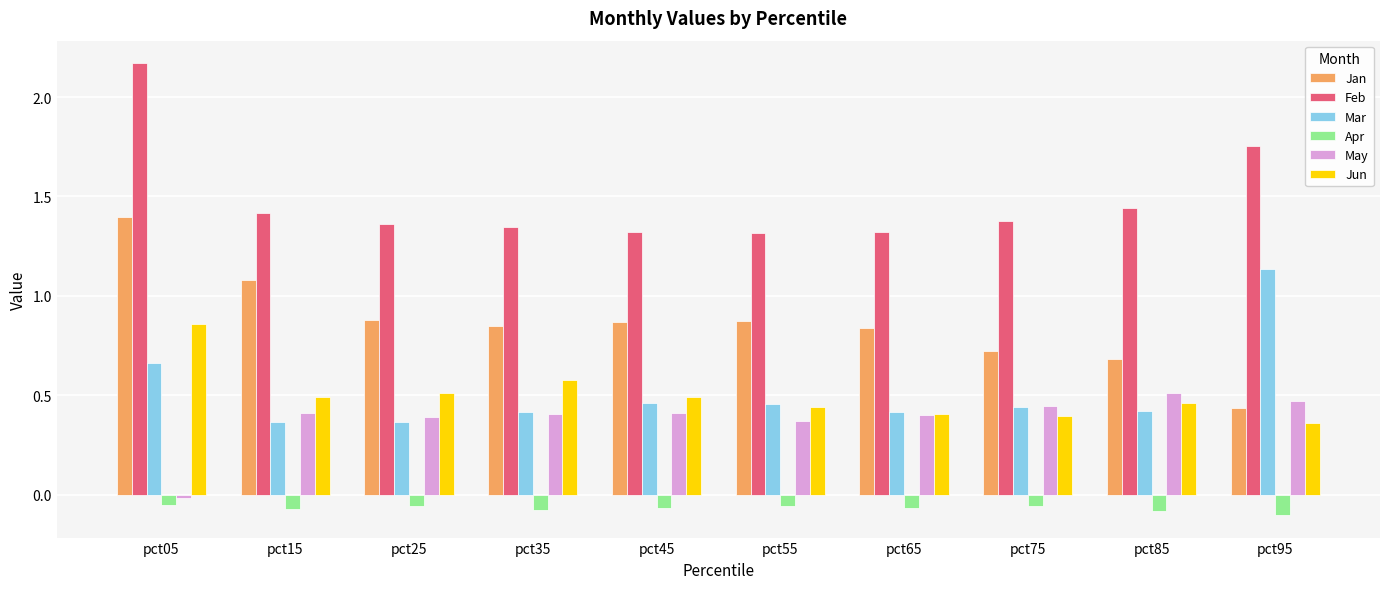

What is the total value across all series at pct15?

3.7